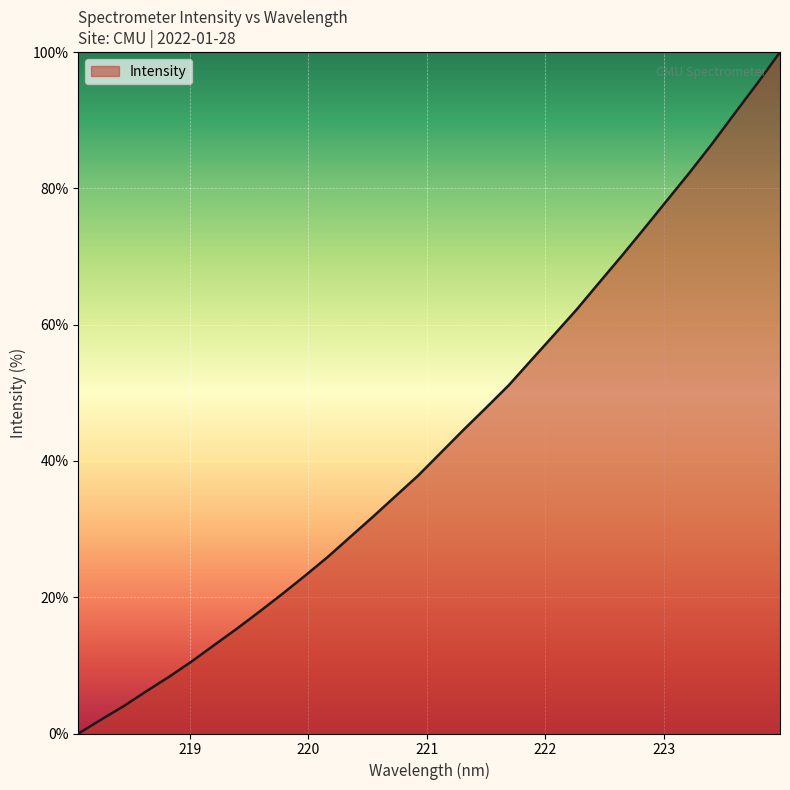

What is the maximum value shown in the chart?

100.0